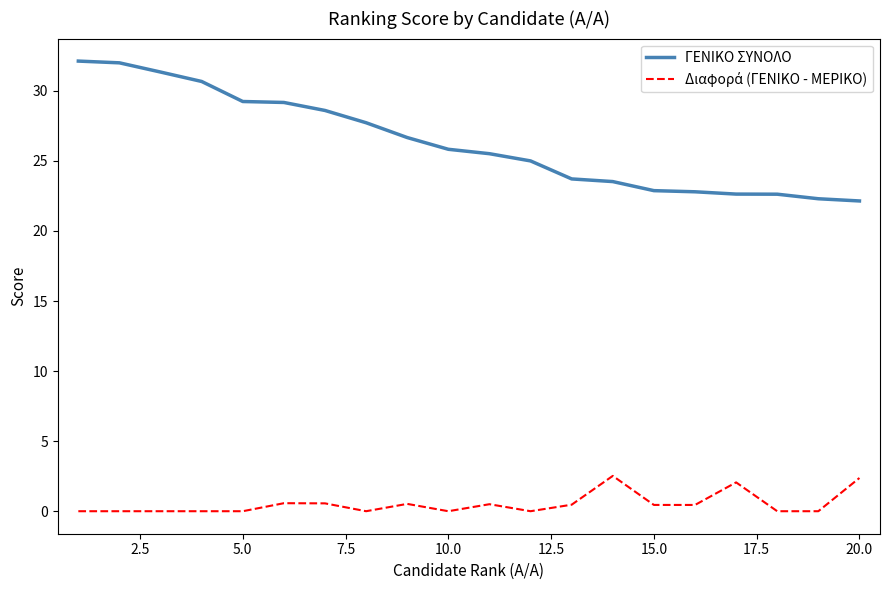

Which series has the largest total across all categories?

ΓΕΝΙΚΟ ΣΥΝΟΛΟ